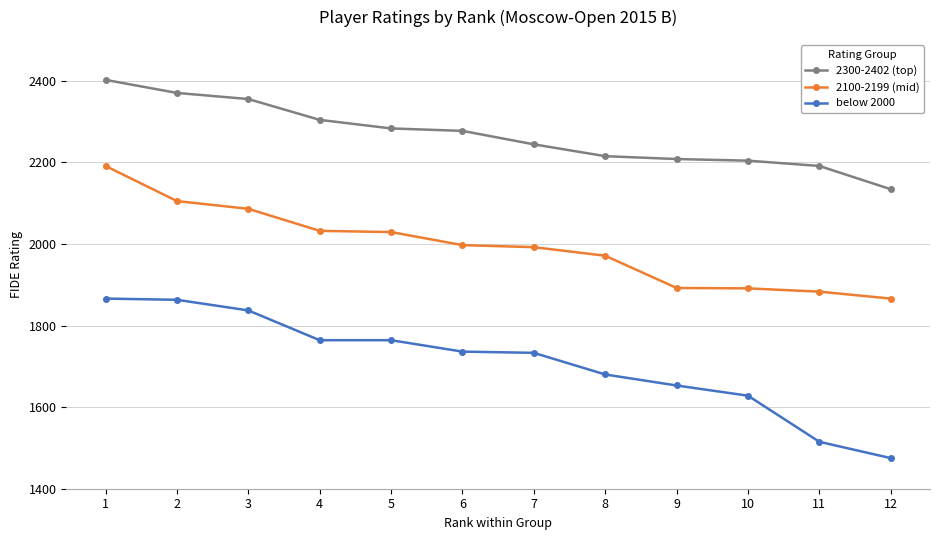

Rank the series by their average value, from lowest to highest.

below 2000, 2100-2199 (mid), 2300-2402 (top)